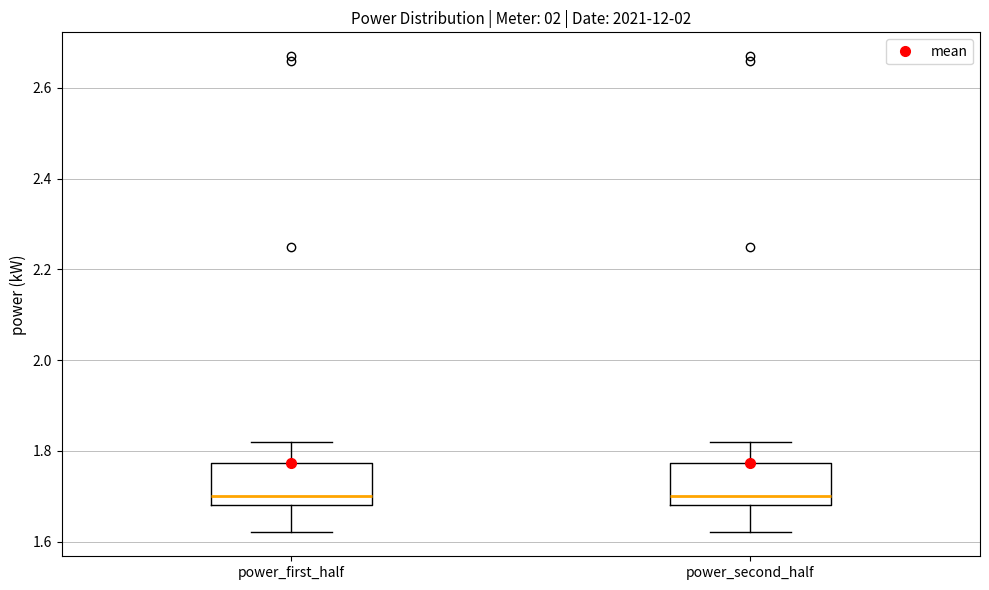

Where does the lower whisker of the box for power_second_half end on the y-axis? The values are not printed on the chart, so give them approximately, as read against the axis.

1.62